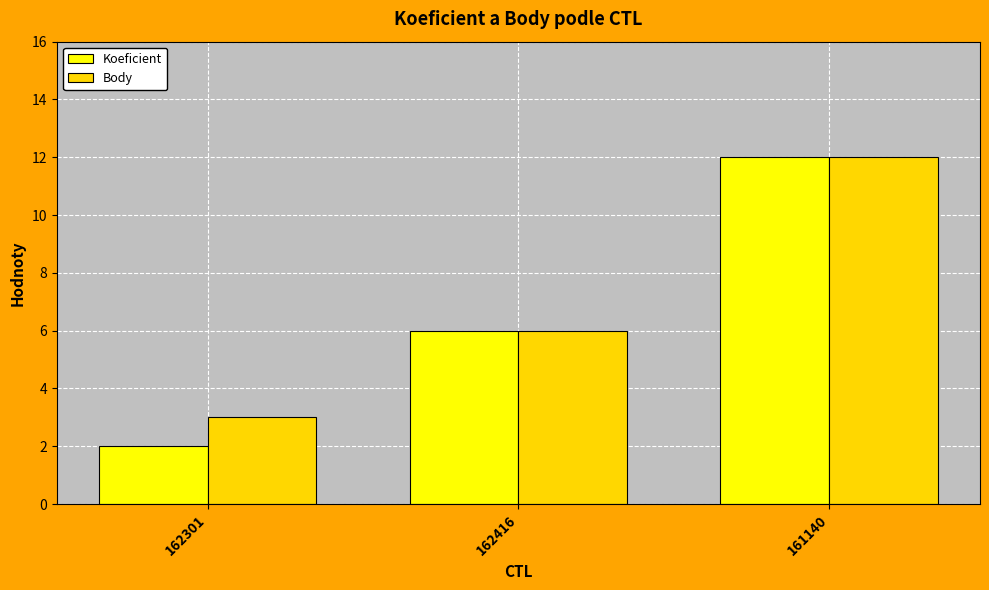

Count the Body values in the range 3 to 12.

3